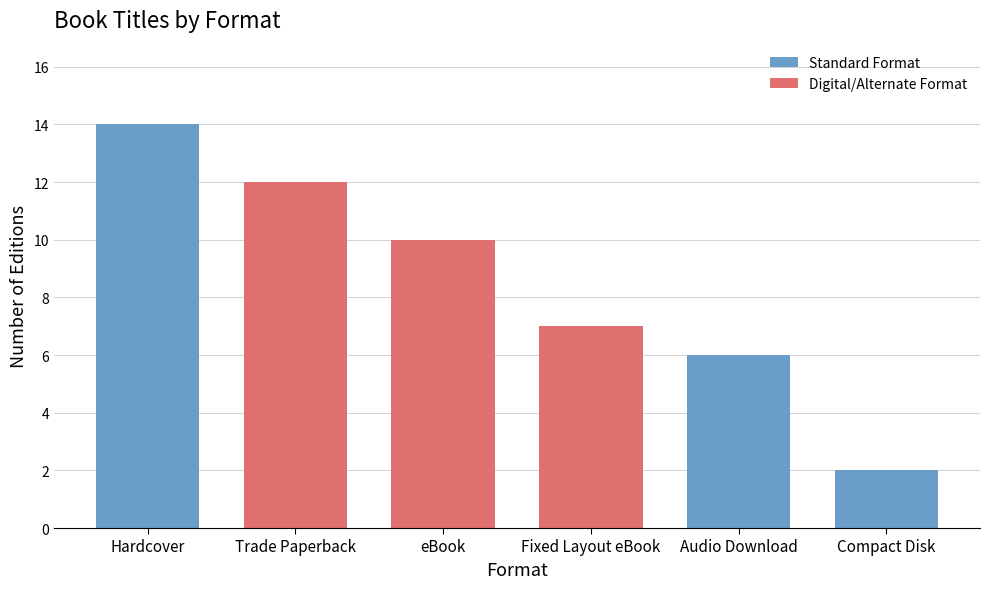

List the series in order of their peak value, highest first.

Standard Format, Digital/Alternate Format